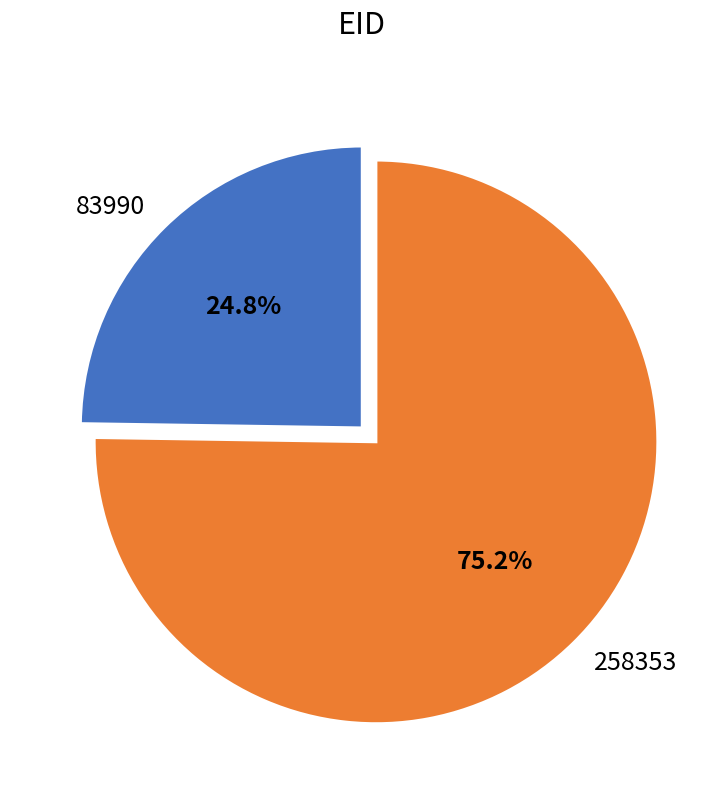

To the nearest percent, what is the difference between the 83990 and 258353 slice percentages?

50%